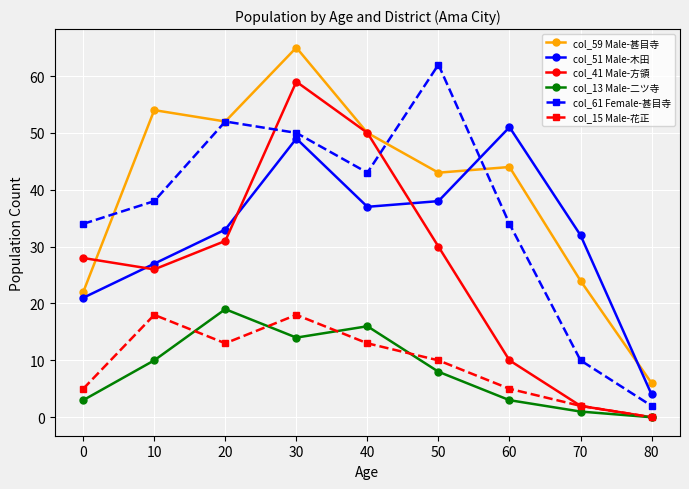

What value does the col_51 Male-木田 series have at 80, to the nearest 5?

5